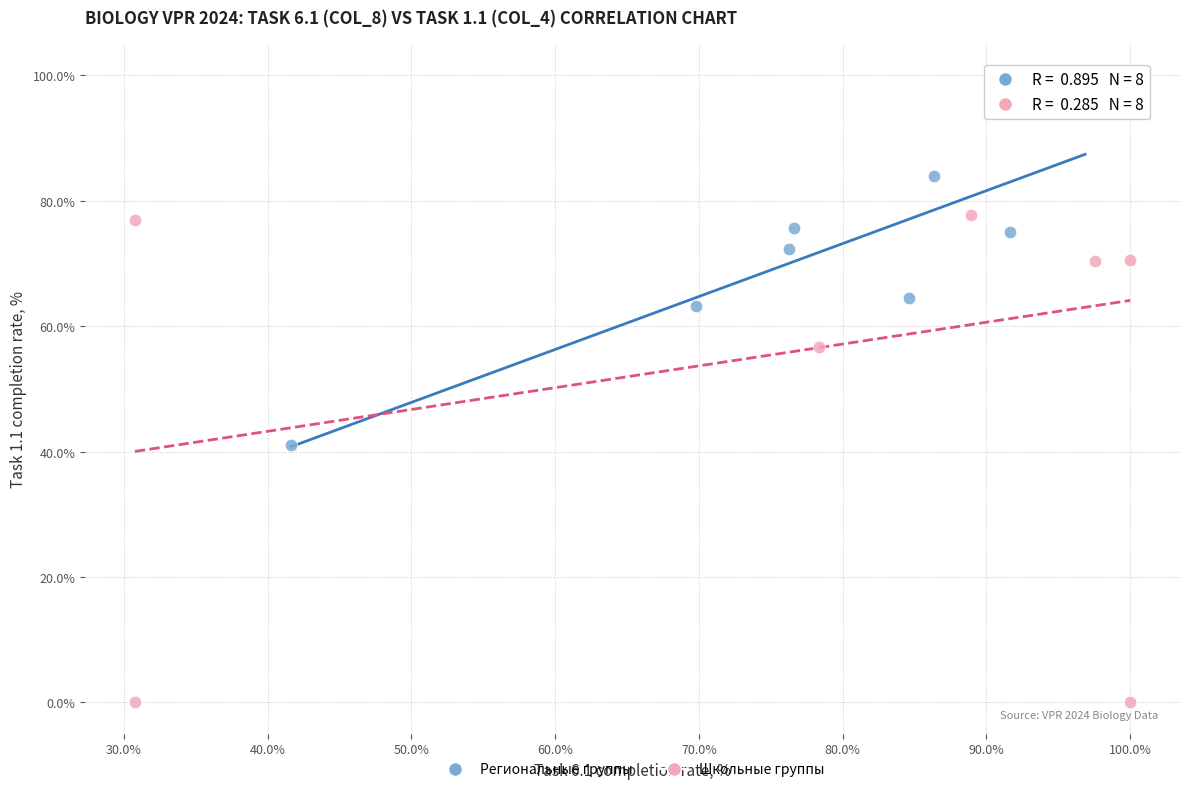

Which series reaches the maximum Y coordinate?

Школьные группы